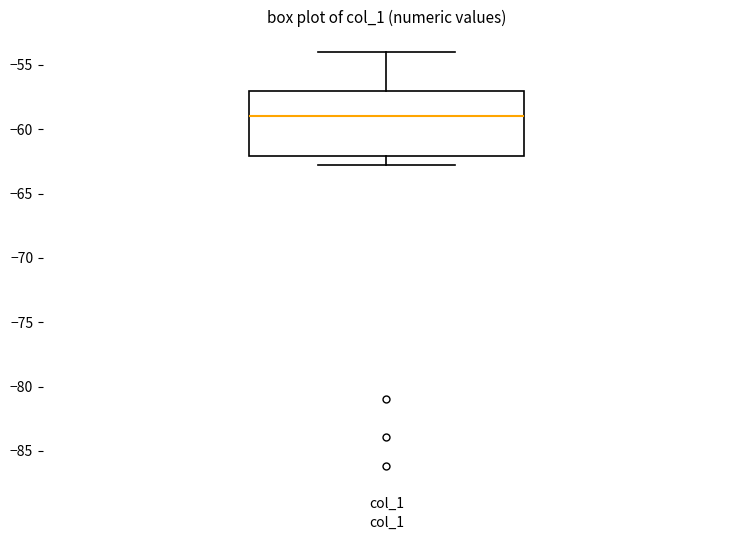

Read this box plot against the y-axis: the position of the median line, the range covered by the box, and the ends of both whiskers. The values are not printed on the chart, so give them approximately, as read against the axis.

median -59, box -62 to -57, whiskers -63 to -54